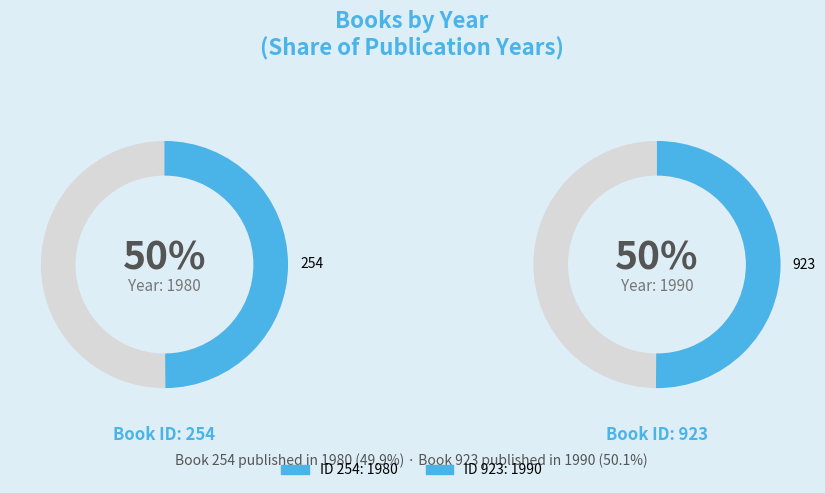

Which slice is the largest?

923